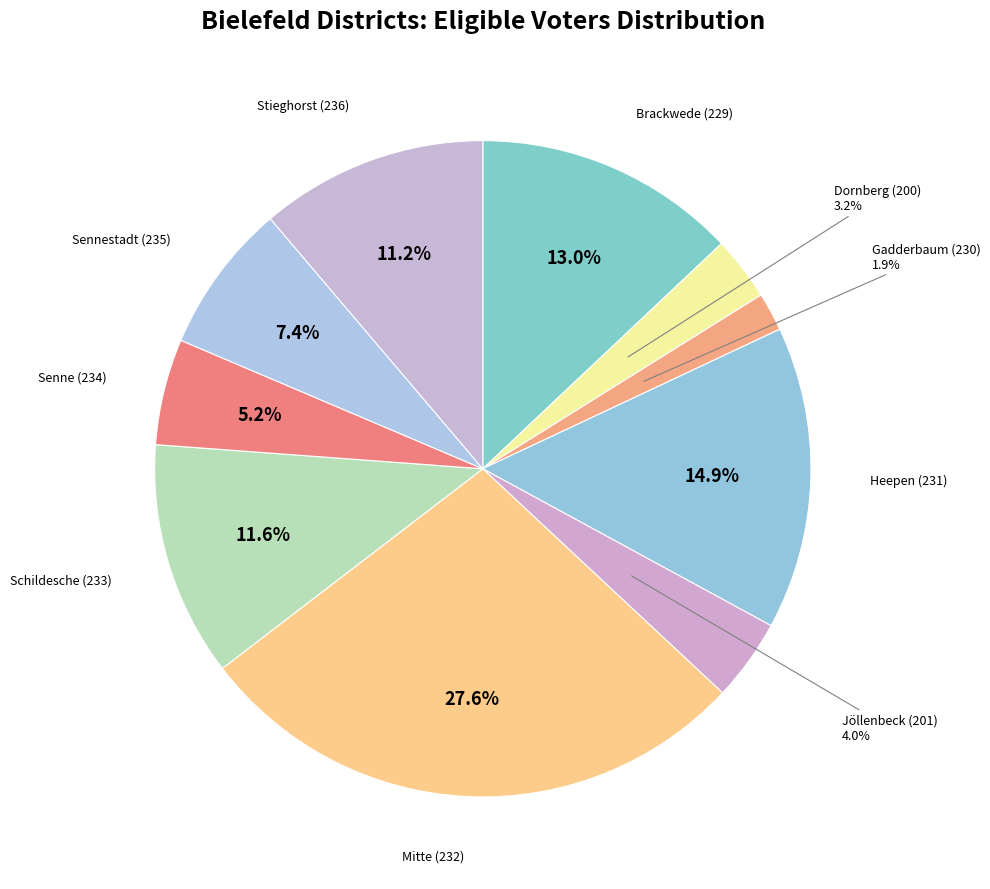

Count the number of slices in the pie.

10